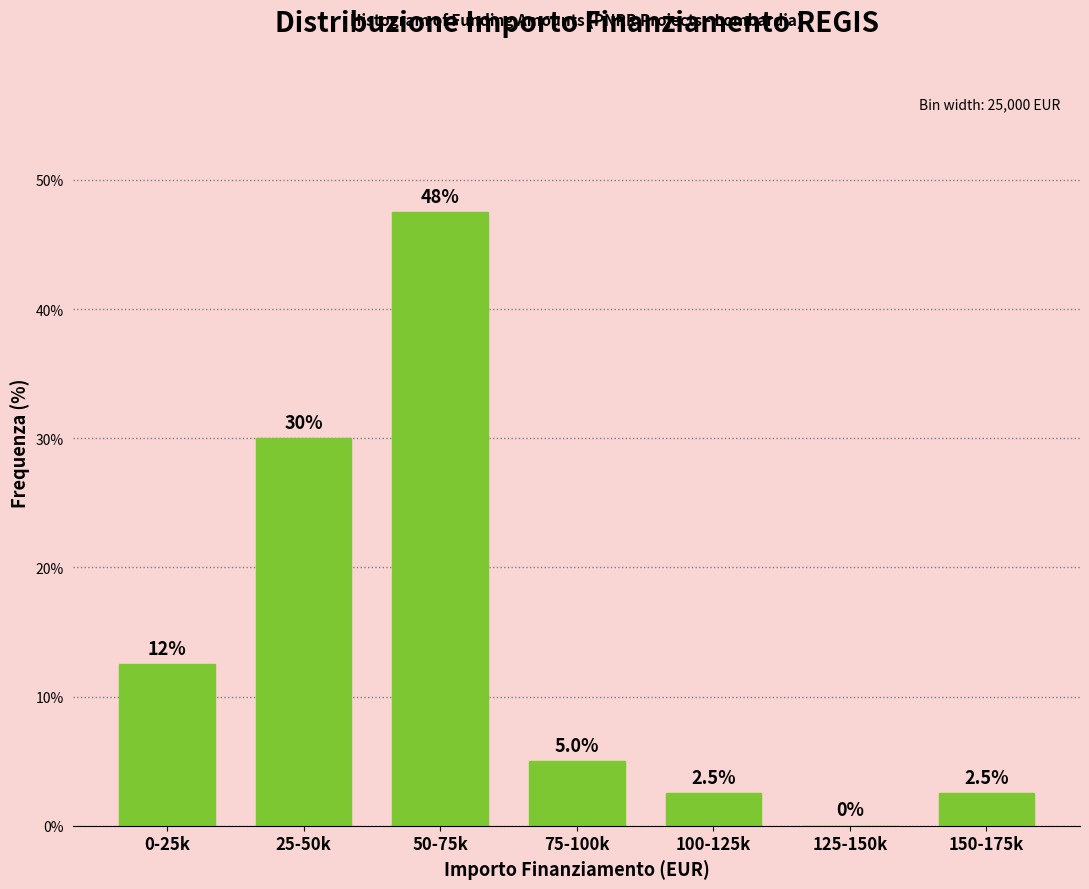

Reading right to left, list all the values displayed in this chart.

150-175k=2.5	125-150k=0.0	100-125k=2.5	75-100k=5.0	50-75k=47.5	25-50k=30.0	0-25k=12.5